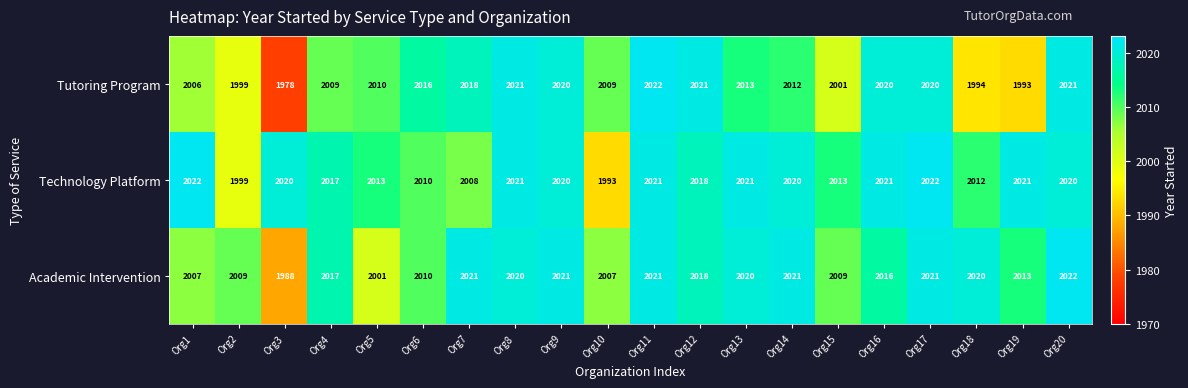

The Technology Platform series shows 2008 at Org7. True or false?

True